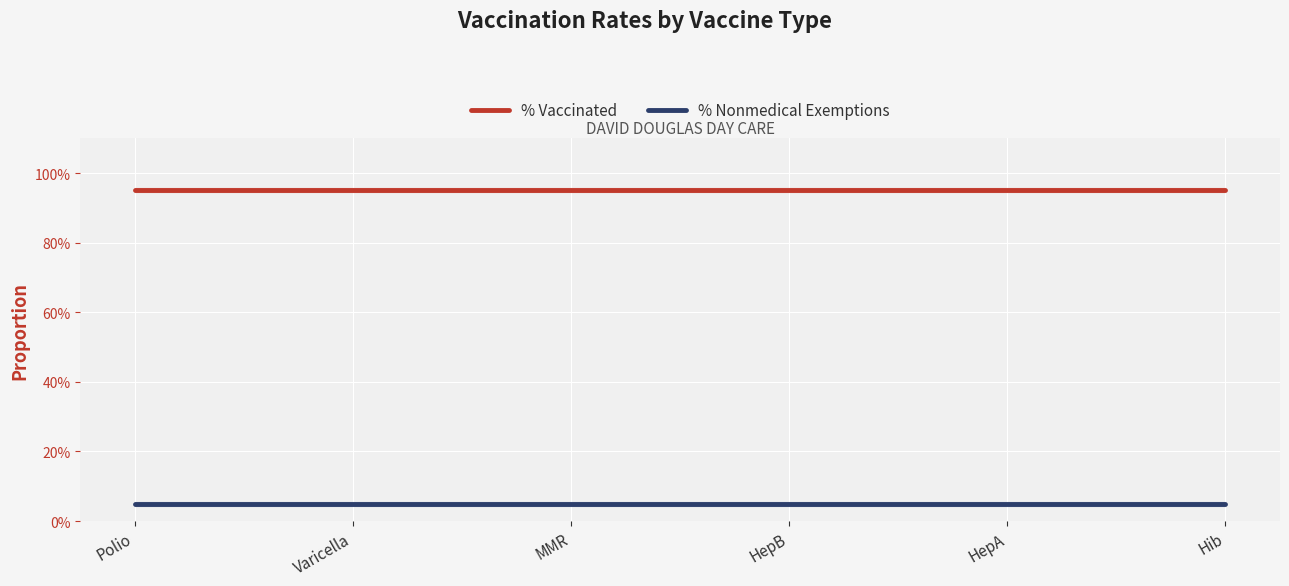

What is the total value across all series at Varicella?

1.0